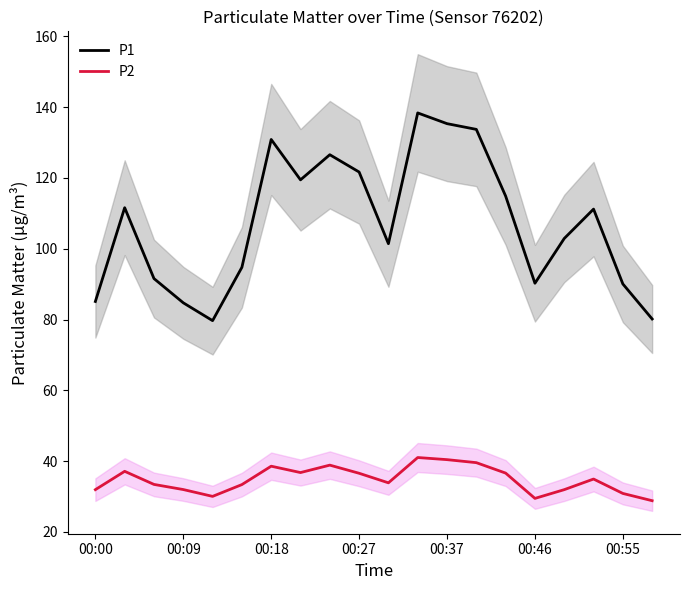

Is it true that P2 equals 12.3 at 10?

False